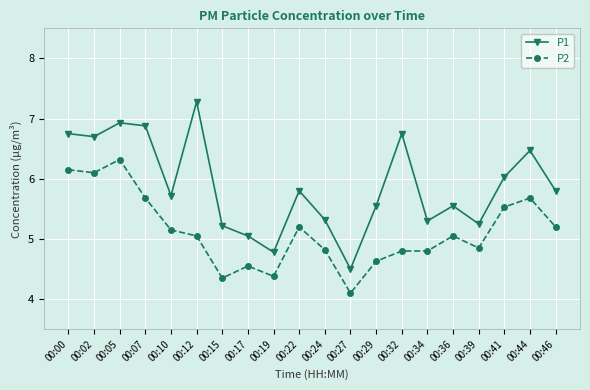

How many data points in P2 are above 5?

11